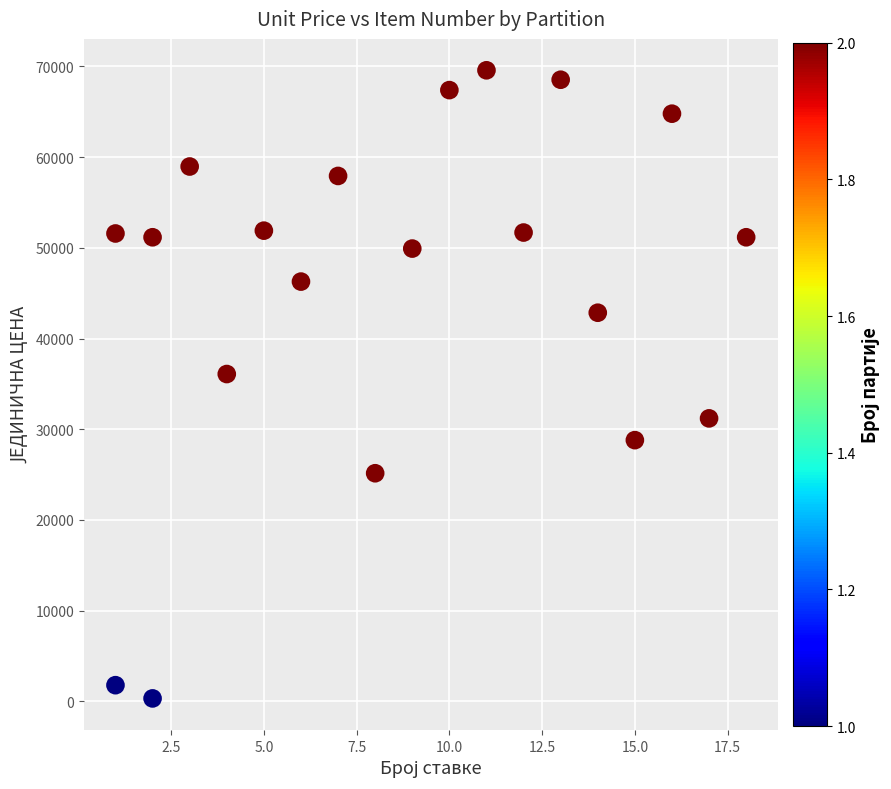

What Y value in the scatter plot is closest to 34950?

36088.0